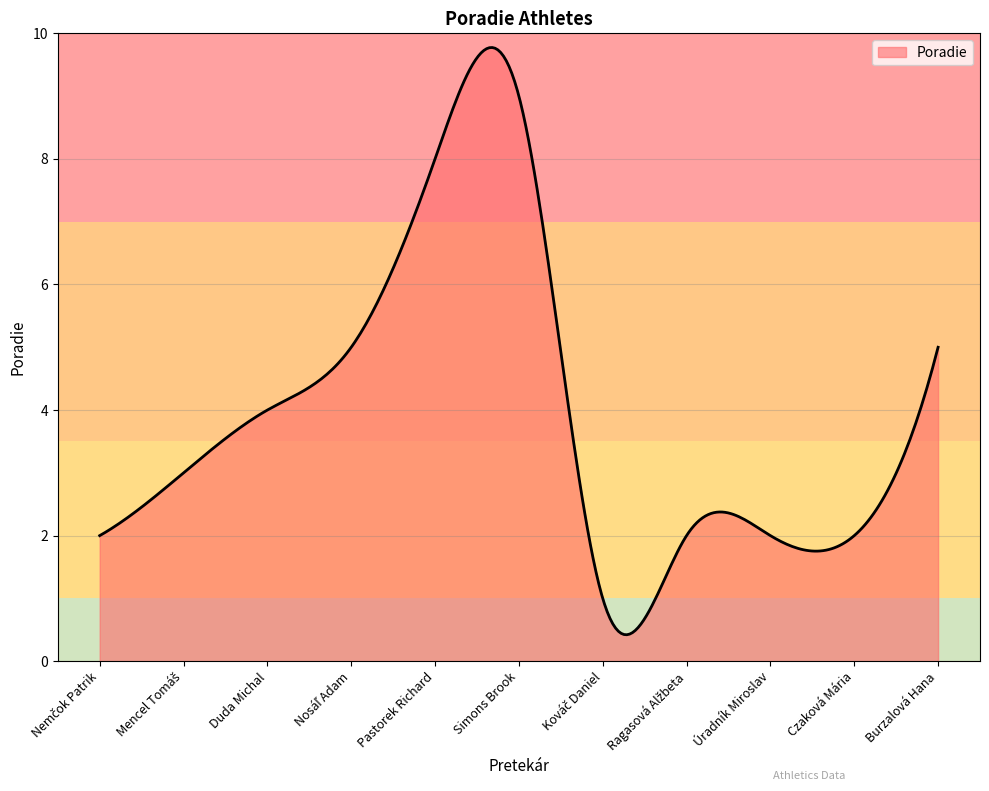

What is the maximum value shown in the chart?

9.8